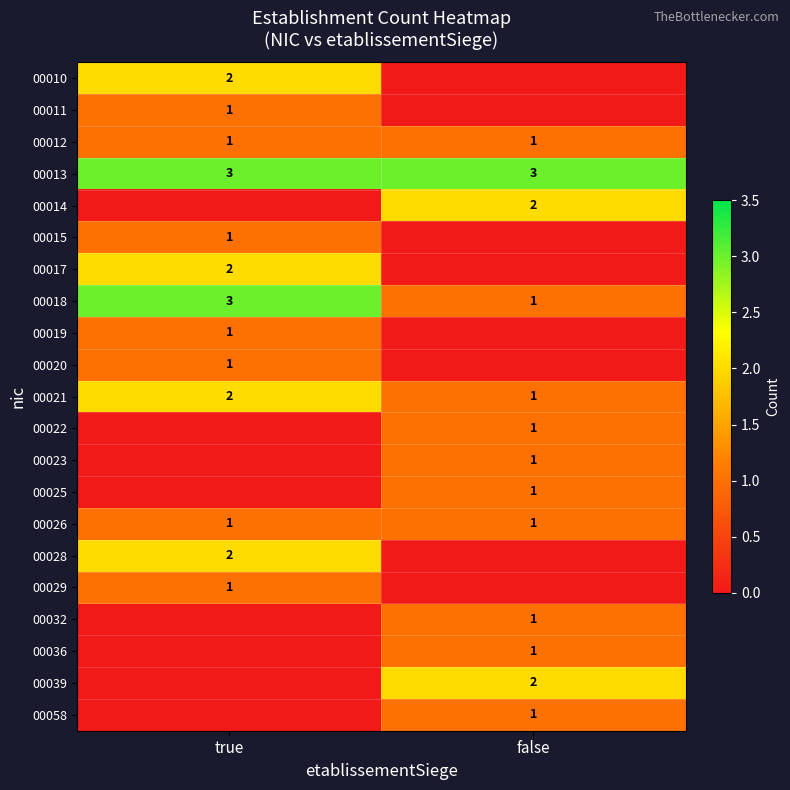

True or false: 00012 has a value of 1 at true.

True